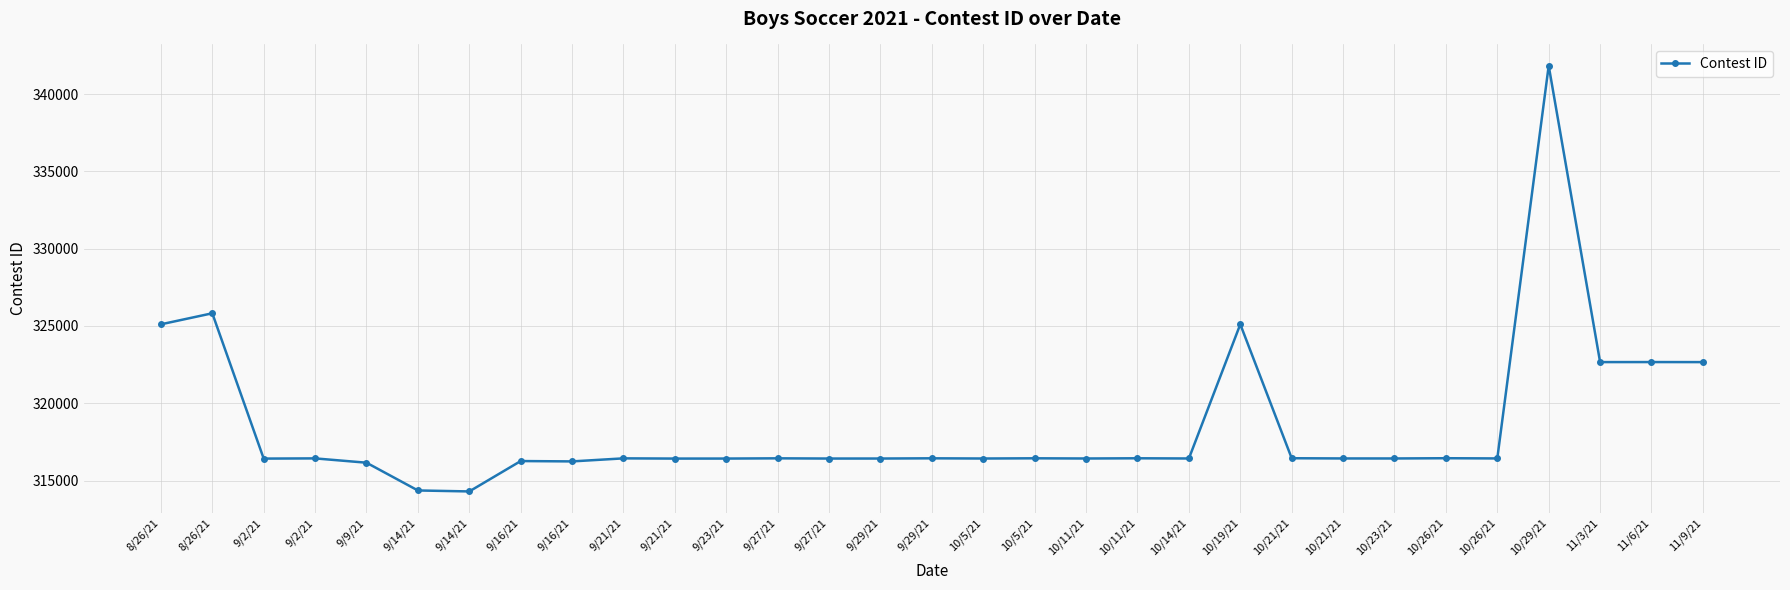

List the labels in order of value, smallest first.

9/14/21, 9/14/21, 9/9/21, 9/16/21, 9/16/21, 9/2/21, 9/21/21, 9/23/21, 9/27/21, 9/29/21, 10/5/21, 10/11/21, 10/14/21, 10/23/21, 10/21/21, 10/26/21, 9/2/21, 9/21/21, 9/27/21, 9/29/21, 10/5/21, 10/11/21, 10/21/21, 10/26/21, 11/9/21, 11/3/21, 11/6/21, 8/26/21, 10/19/21, 8/26/21, 10/29/21